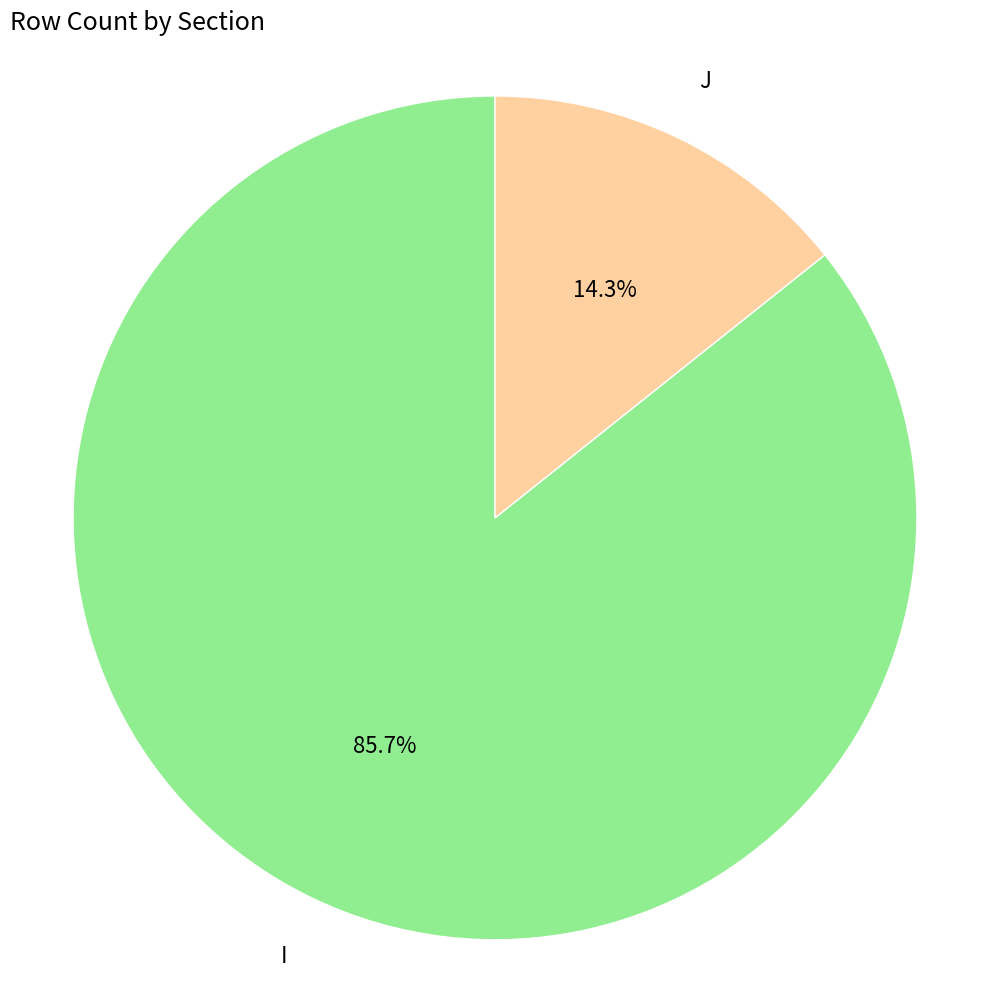

How many segments does this pie chart have?

2